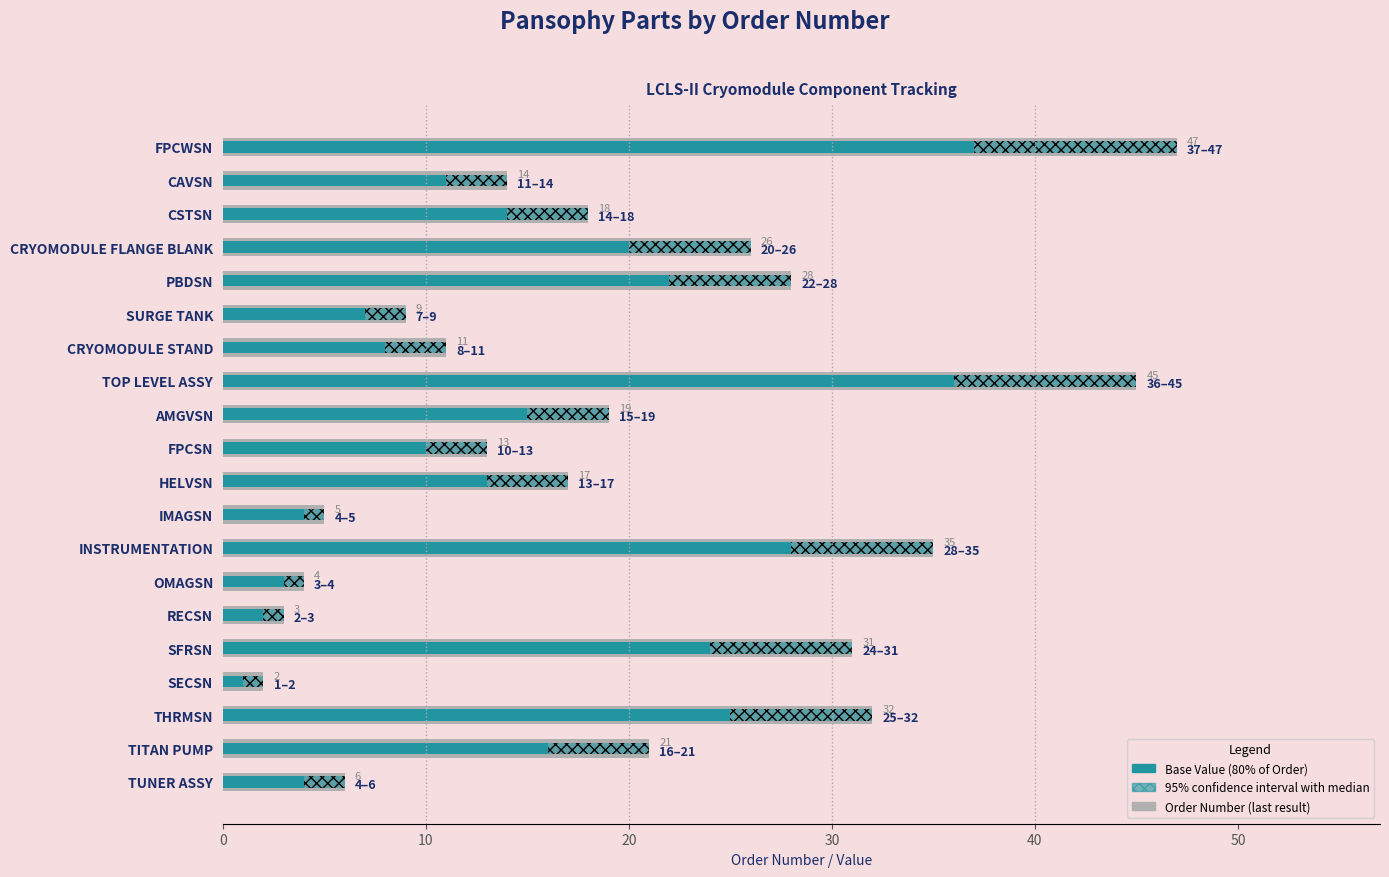

Count the number of categories in the chart.

20